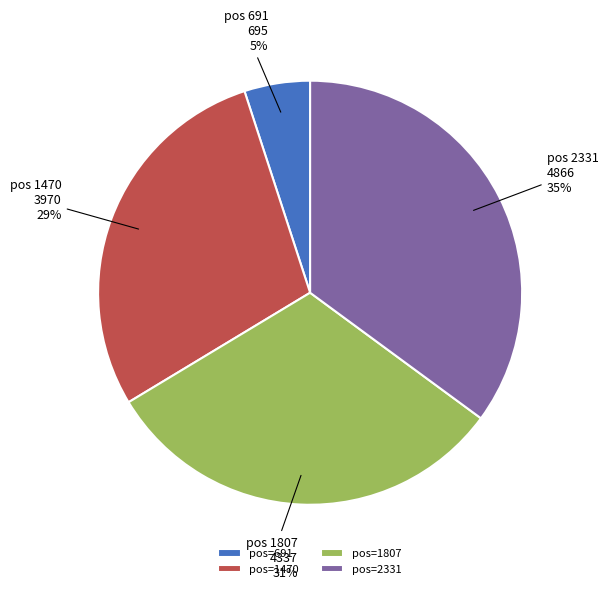

Which category has the biggest portion of the pie?

pos=2331